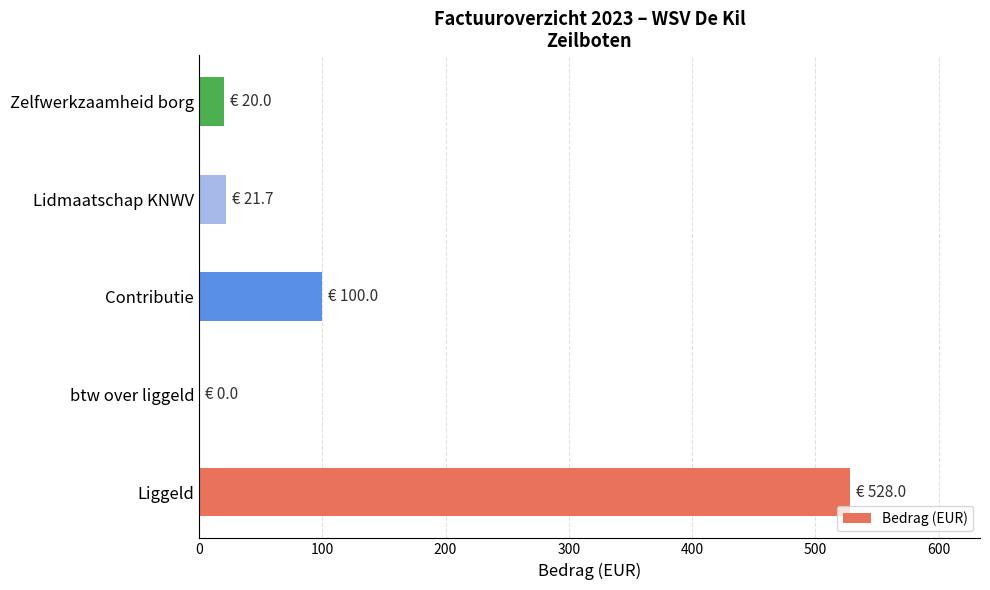

Are the bars grouped side by side (vs. stacked)?

No